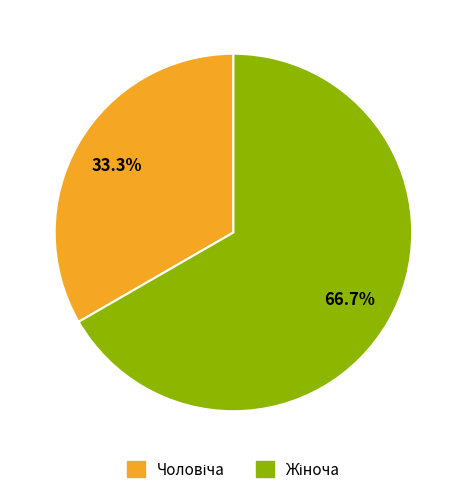

Is there any slice that represents more than half of the pie?

Yes